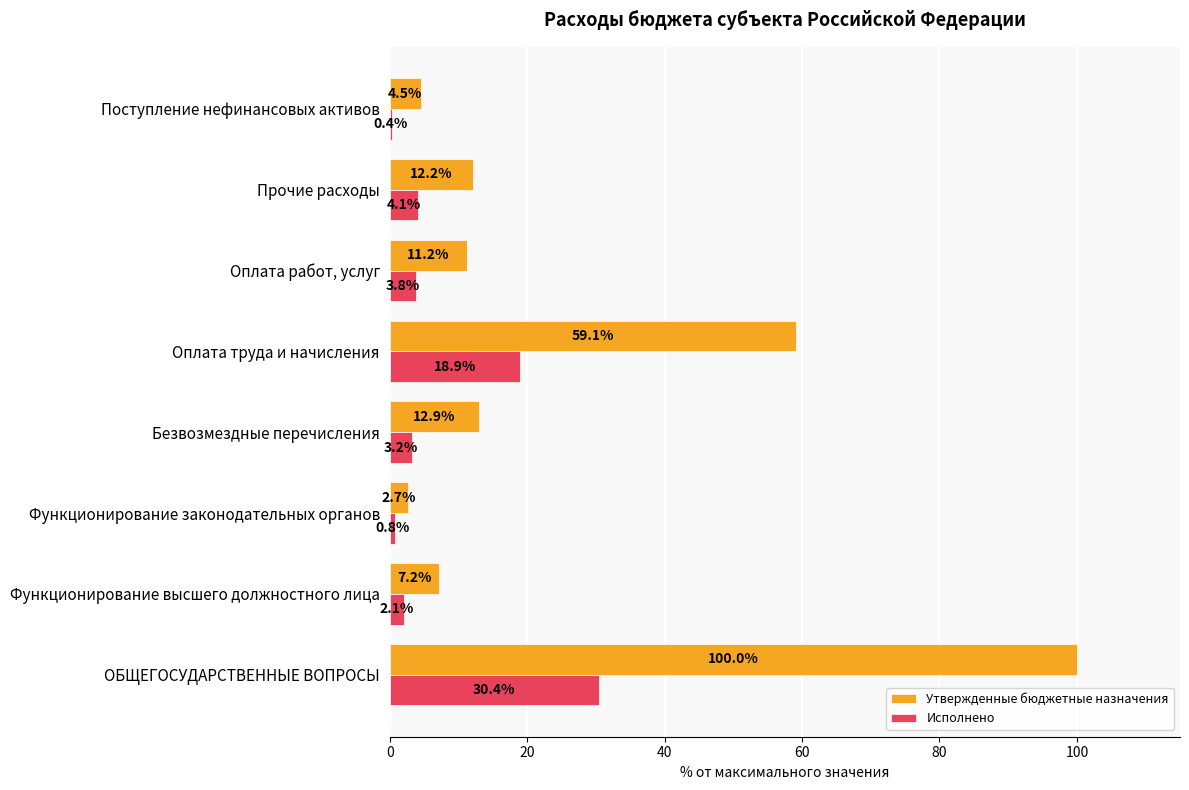

At which label does Утвержденные бюджетные назначения reach its minimum?

Функционирование законодательных органов